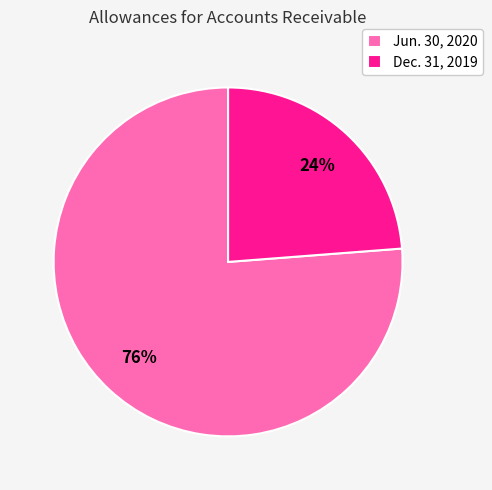

What percentage is the Dec. 31, 2019 slice, to the nearest percent?

24%